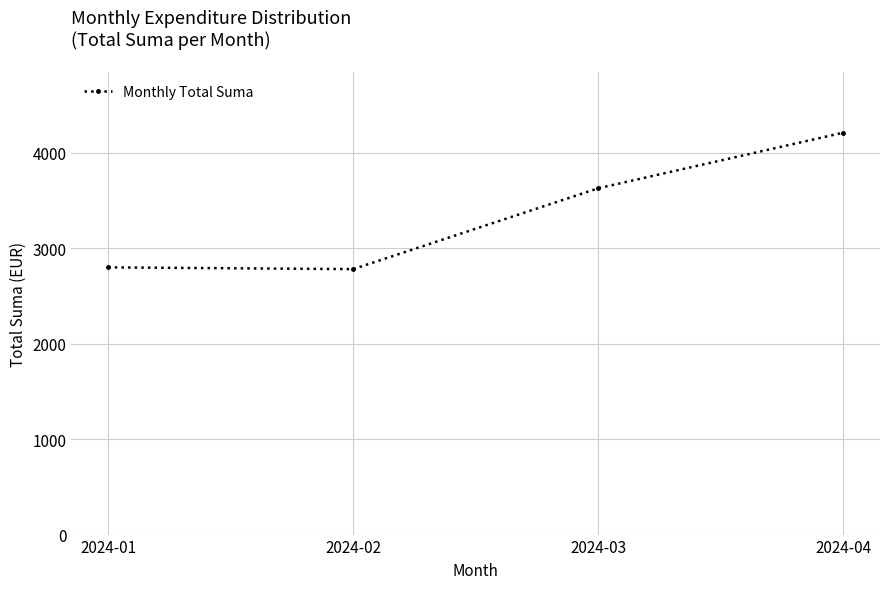

The chart shows a value of 5741.8 at 2024-03. True or false?

False